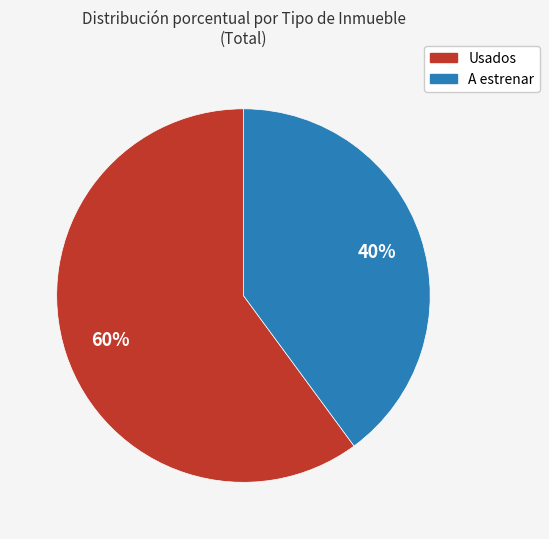

The A estrenar slice represents 30% of the pie. True or false?

False